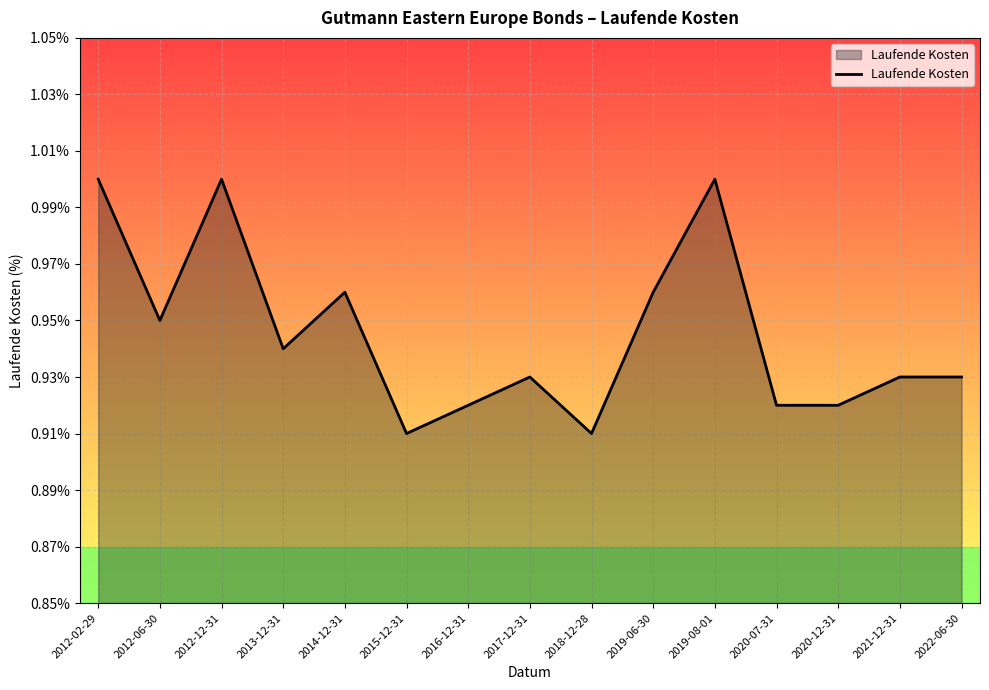

Is it true that the value at 2020-12-31 is 0.5?

False